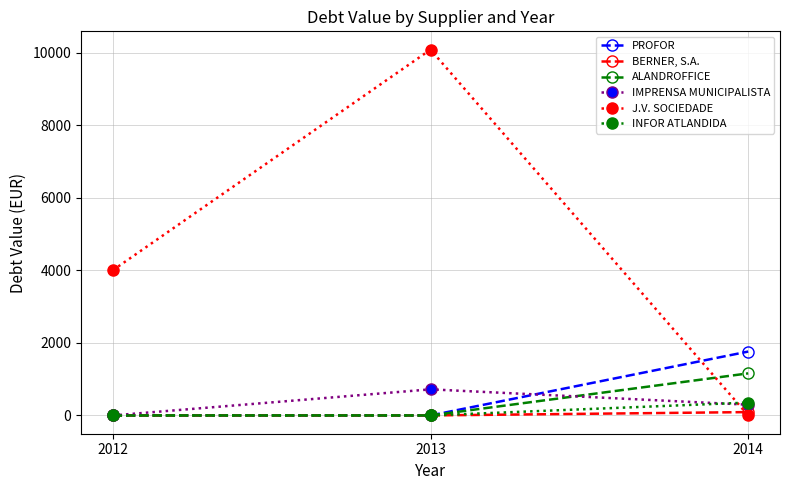

What is the spread (max minus min) of values at 2013?

10089.7